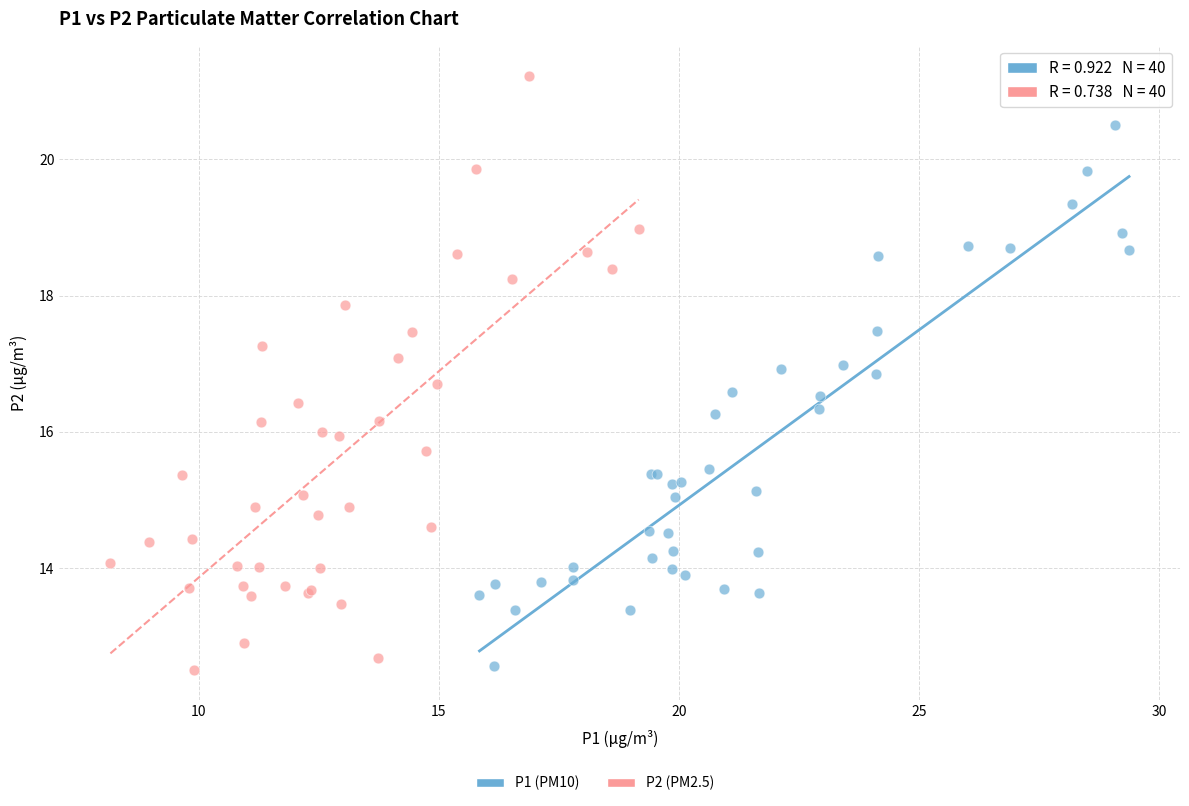

Which series reaches the maximum Y coordinate?

P2 (PM2.5)